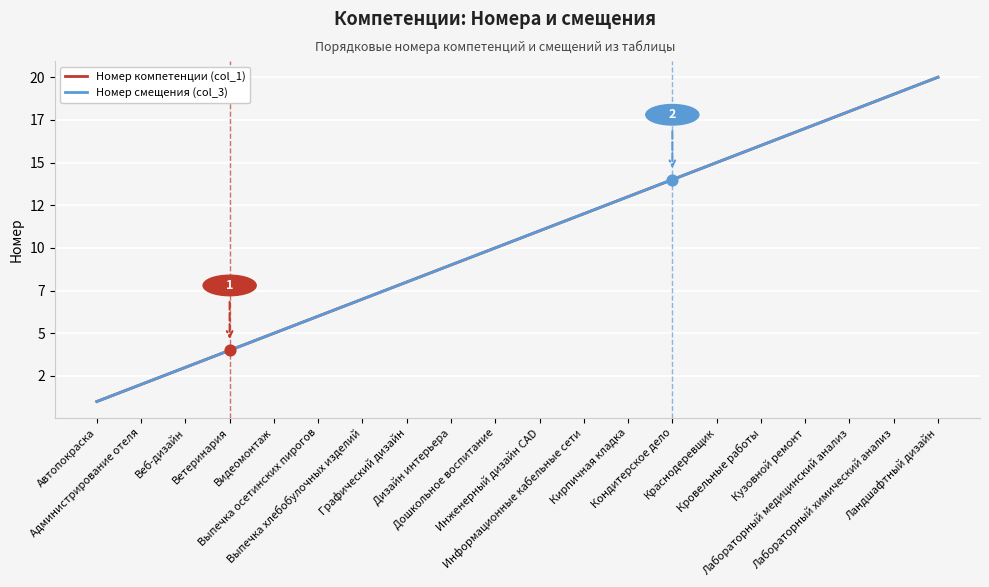

What is the total value across all series at Кузовной ремонт?

34